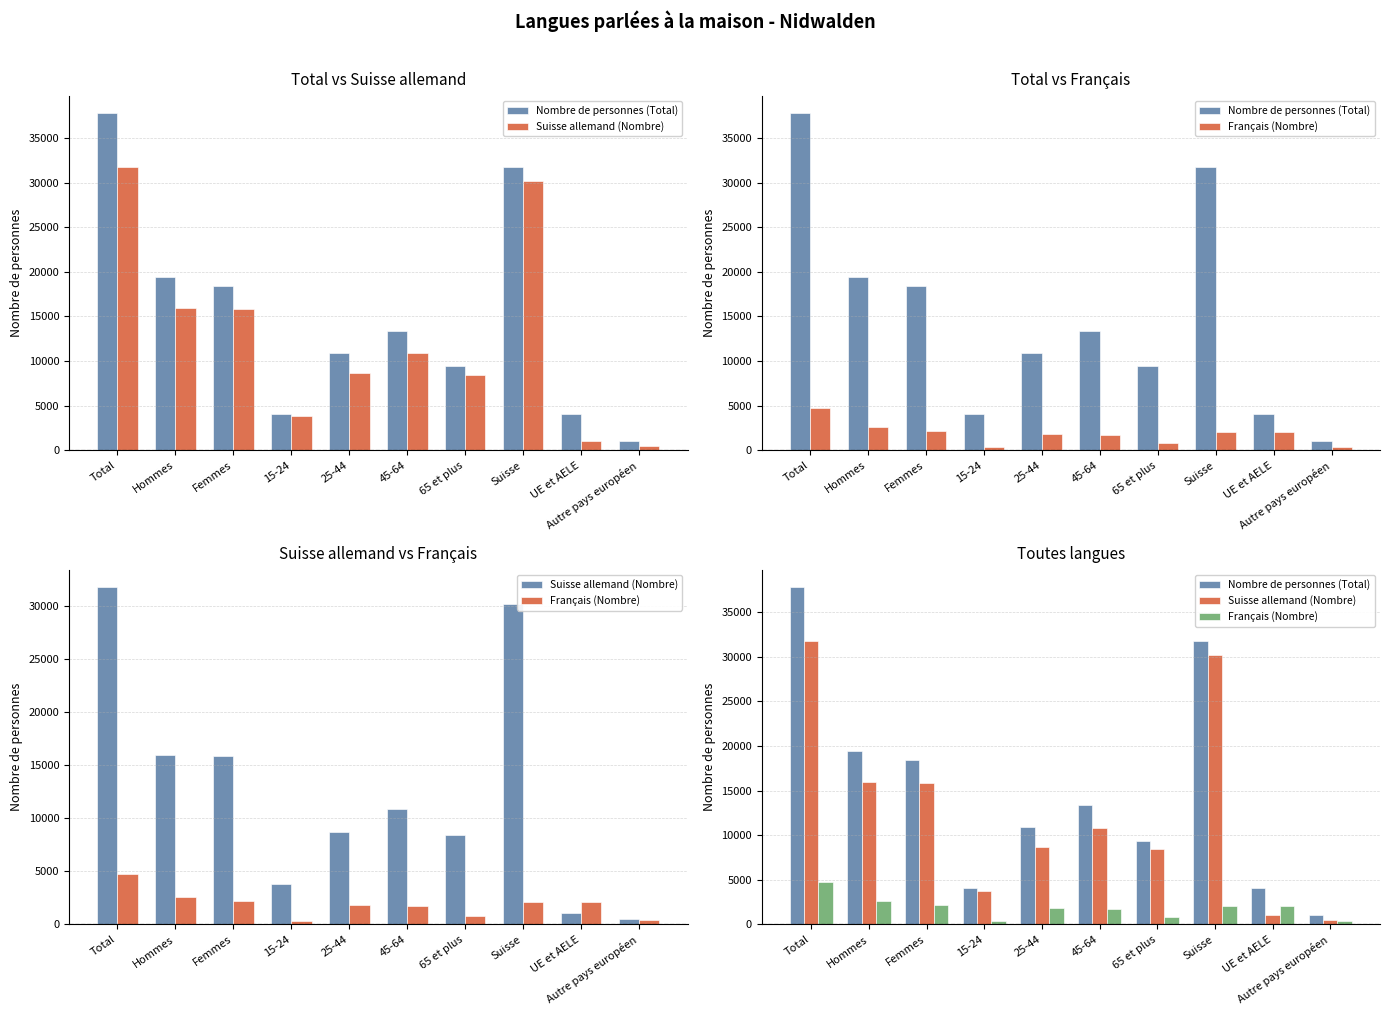

Reading right to left, what are all the values shown in this chart?

Nombre de personnes (Total): Autre pays européen=1085.4	UE et AELE=4030.1	Suisse=31747.0	65 et plus=9397.0	45-64=13402.0	25-44=10930.0	15-24=4100.0	Femmes=18419.0	Hommes=19410.0	Total=37829.0
Suisse allemand (Nombre): Autre pays européen=469.8	UE et AELE=1082.1	Suisse=30145.8	65 et plus=8452.9	45-64=10847.7	25-44=8696.7	15-24=3789.1	Femmes=15819.7	Hommes=15966.7	Total=31786.3
Français (Nombre): Autre pays européen=397.5	UE et AELE=2091.2	Suisse=2076.5	65 et plus=814.5	45-64=1707.4	25-44=1874.2	15-24=363.5	Femmes=2184.0	Hommes=2575.6	Total=4759.6